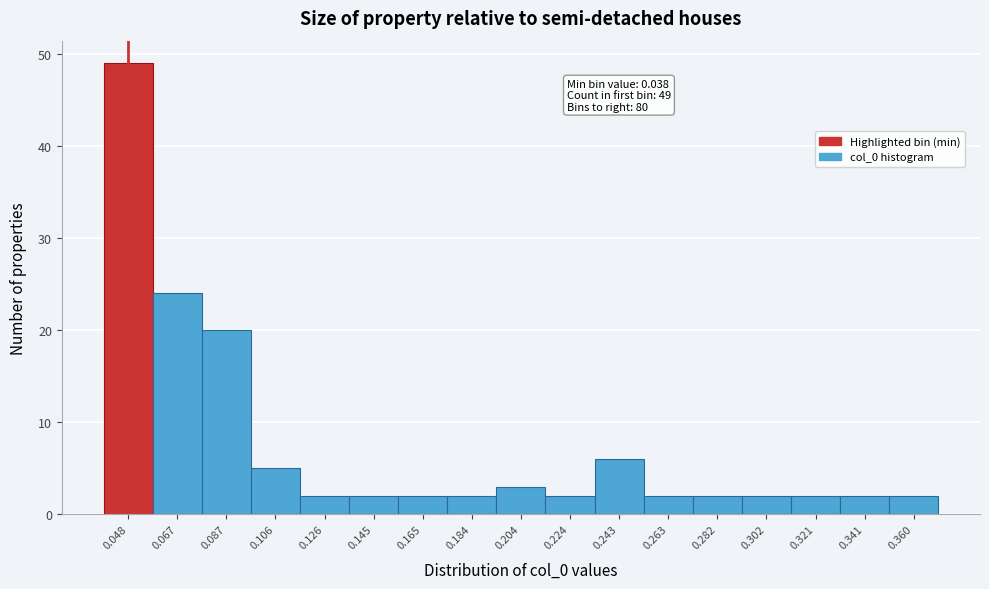

Which range on the x-axis has the tallest bar?

0.038 to 0.058